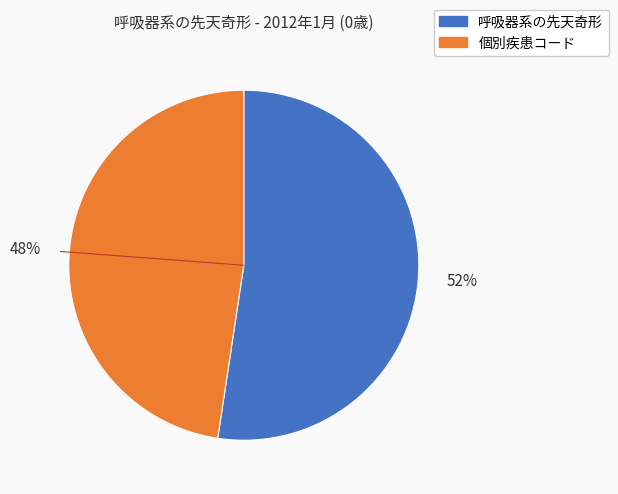

Is there any slice that represents more than half of the pie?

Yes